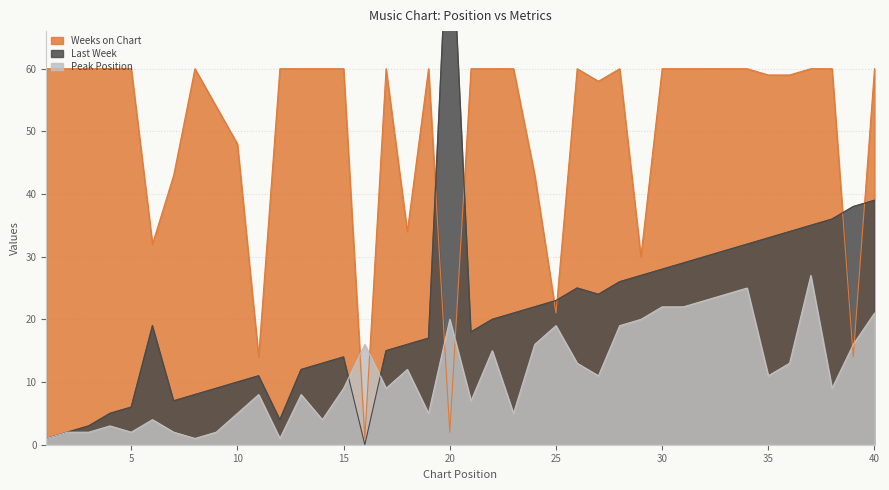

What is the highest value of the Weeks on Chart series?

60